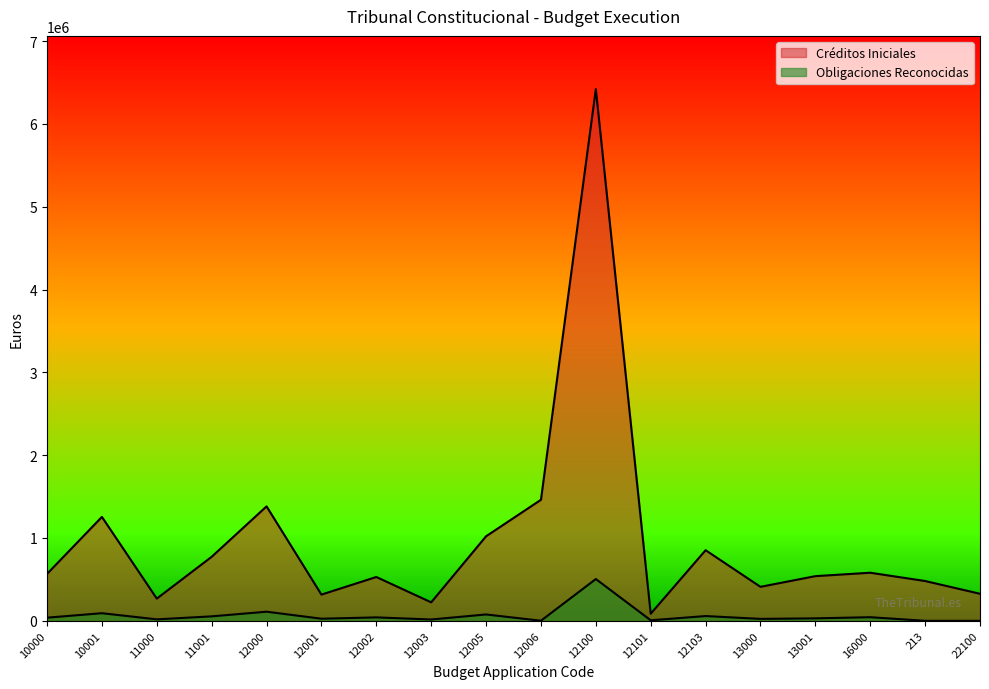

List the series in order of their peak value, lowest first.

Obligaciones Reconocidas, Créditos Iniciales